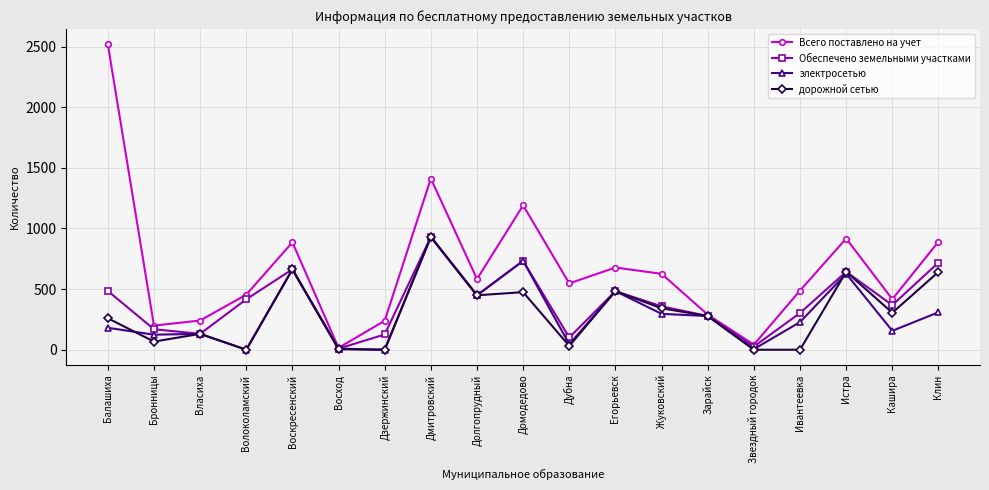

True or false: Всего поставлено на учет has a value of 56 at Власиха.

False